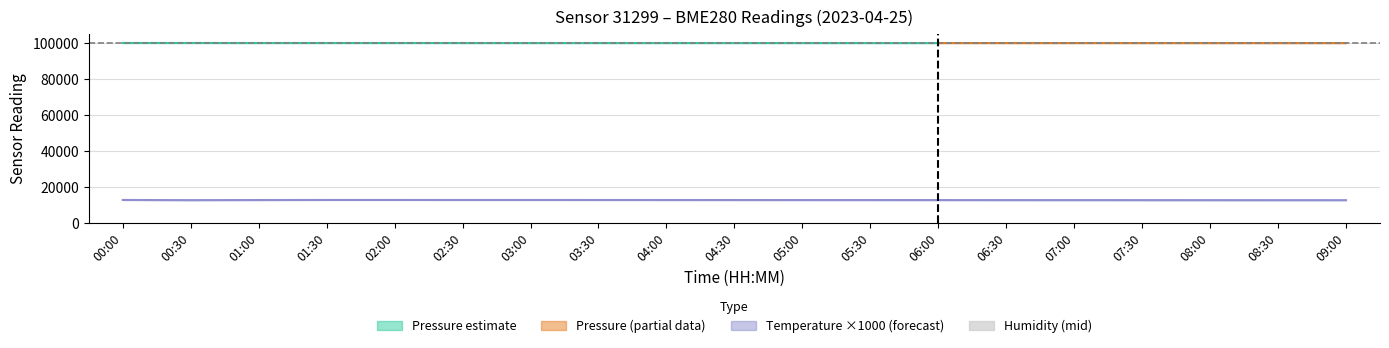

At which category does the chart reach its minimum across all series?

00:30